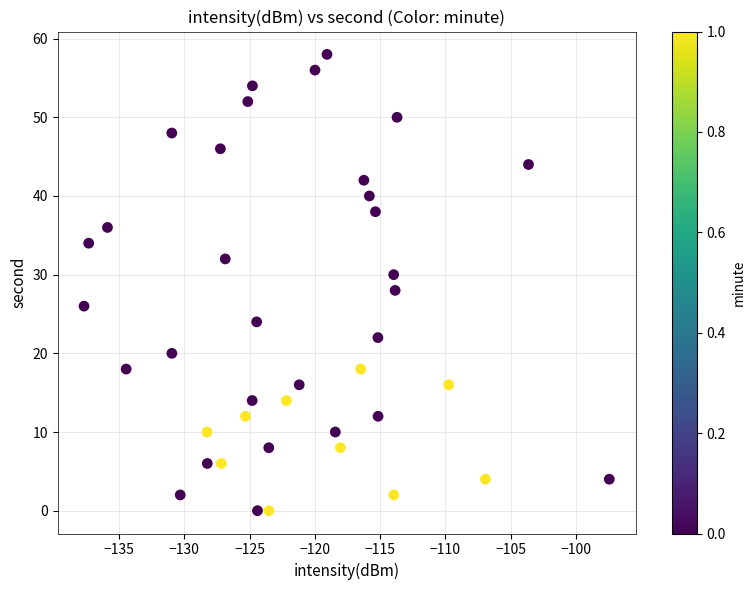

What is the range of Y values (max minus min)?

58